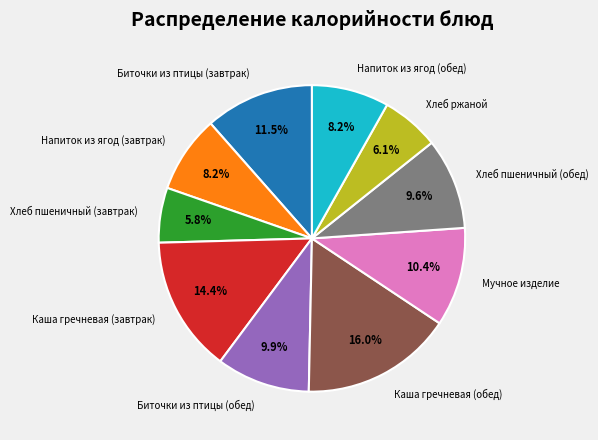

Do Хлеб ржаной and Мучное изделие together represent more than half of the pie?

No